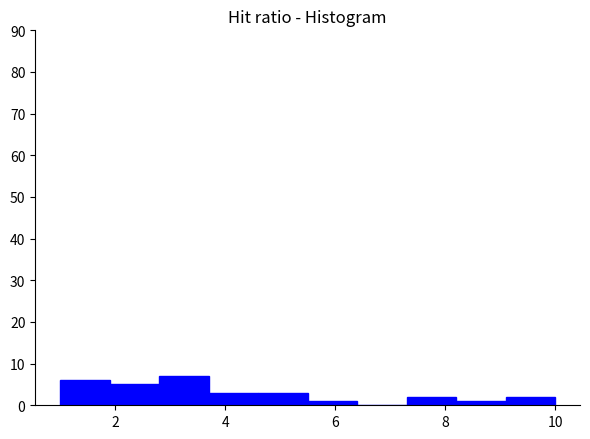

Over which range of the x-axis is the bar tallest?

2.8 to 3.7